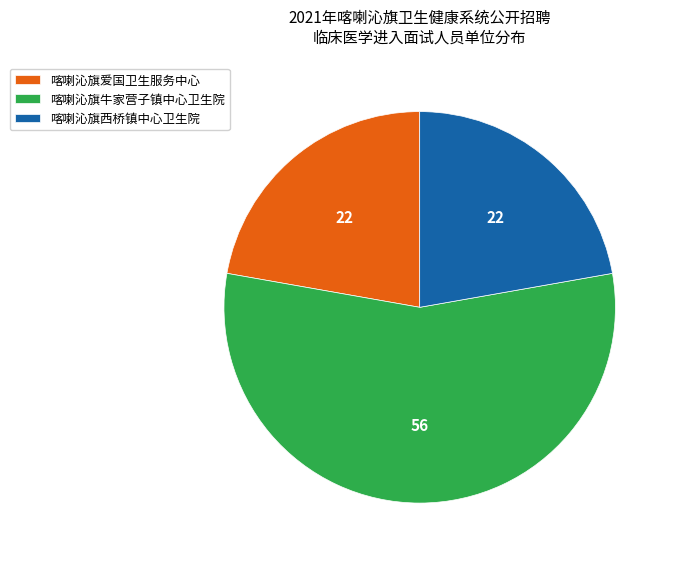

Is it true that 喀喇沁旗爱国卫生服务中心 is 22% of the pie?

True